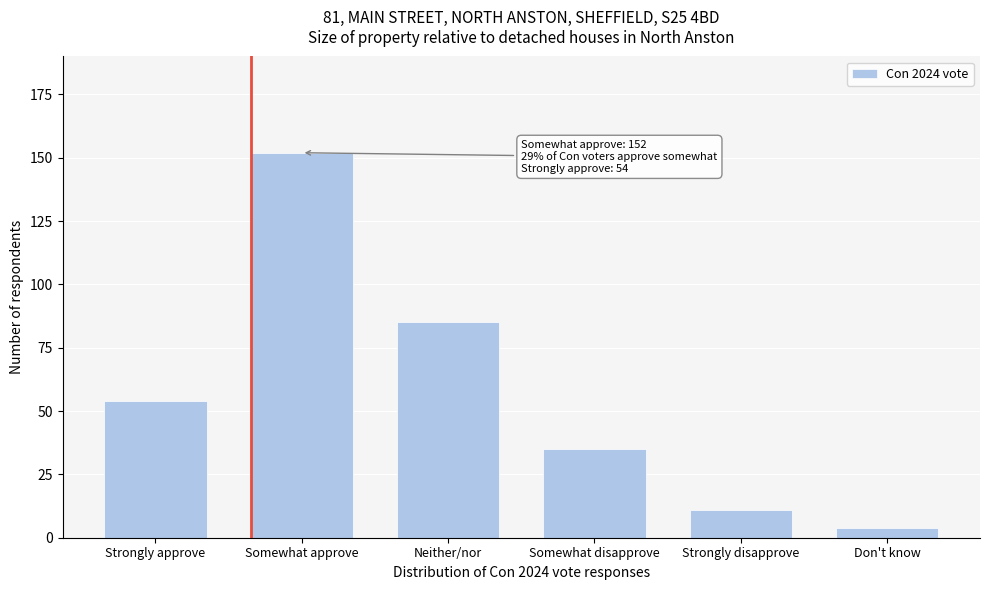

Reading left to right, what are all the values shown in this chart?

54	152	85	35	11	4